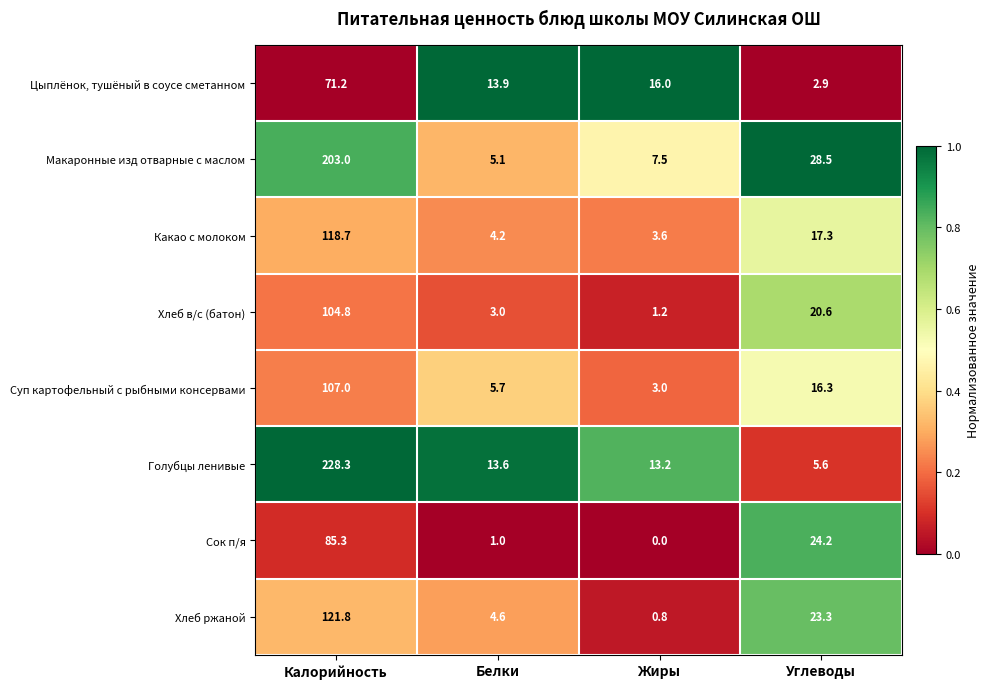

What is the total value across all series at Жиры?

45.3